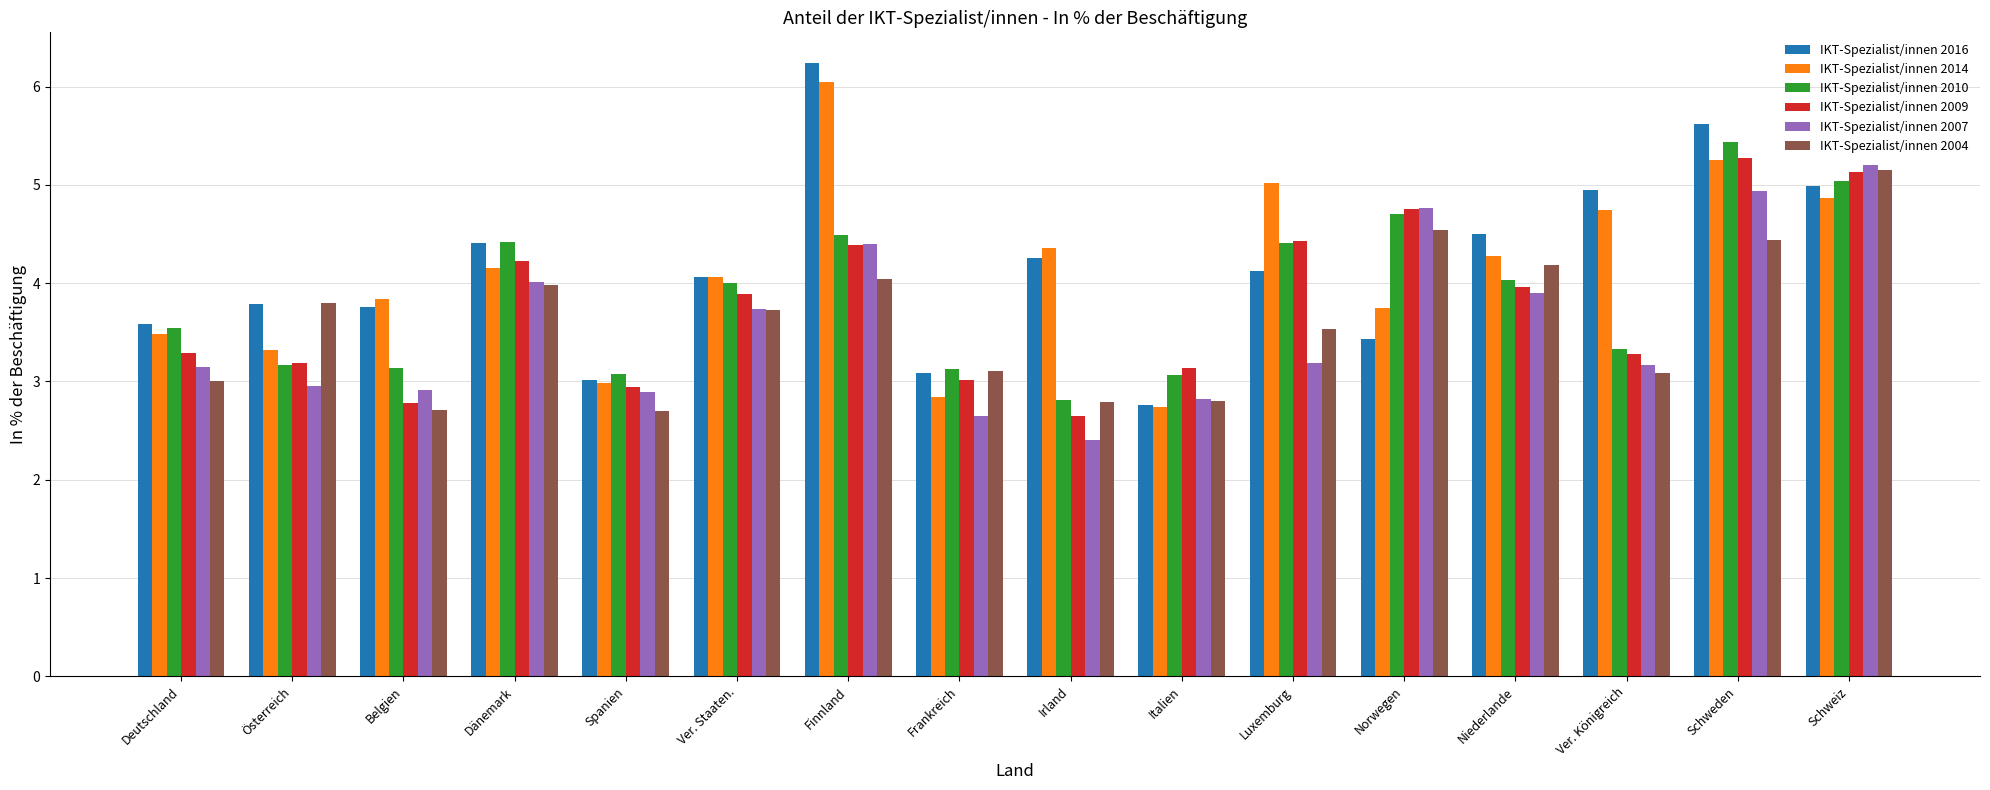

At which category does the chart reach its peak across all series?

Finnland